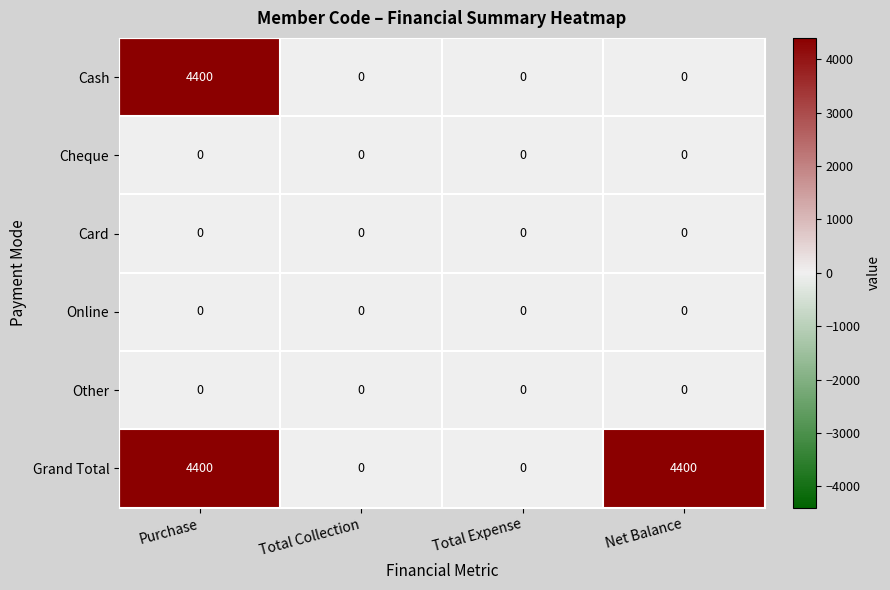

How many series are shown in this chart?

6